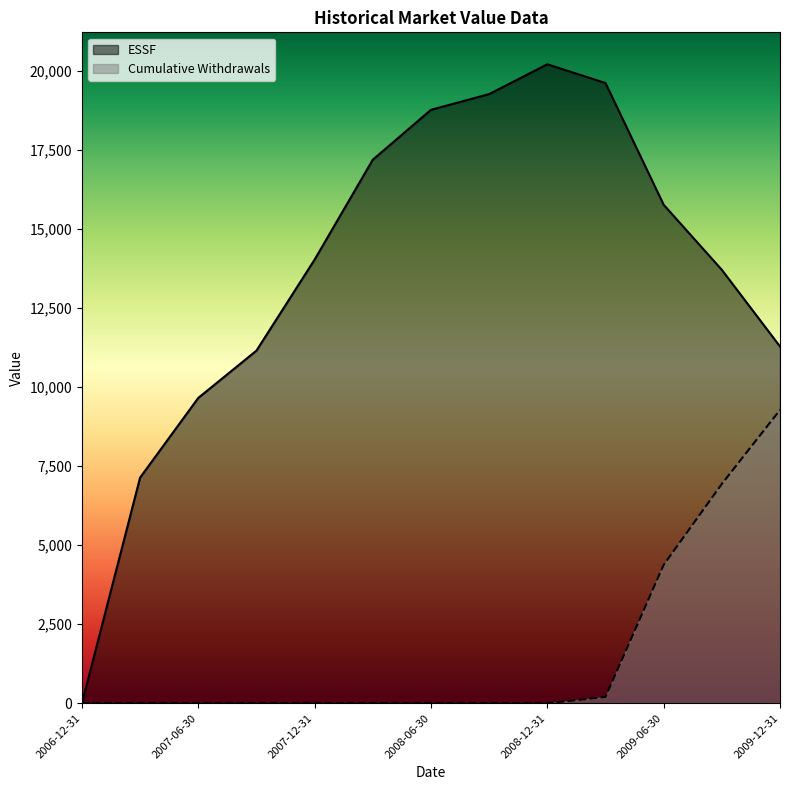

How many positive values does the ESSF series have?

12